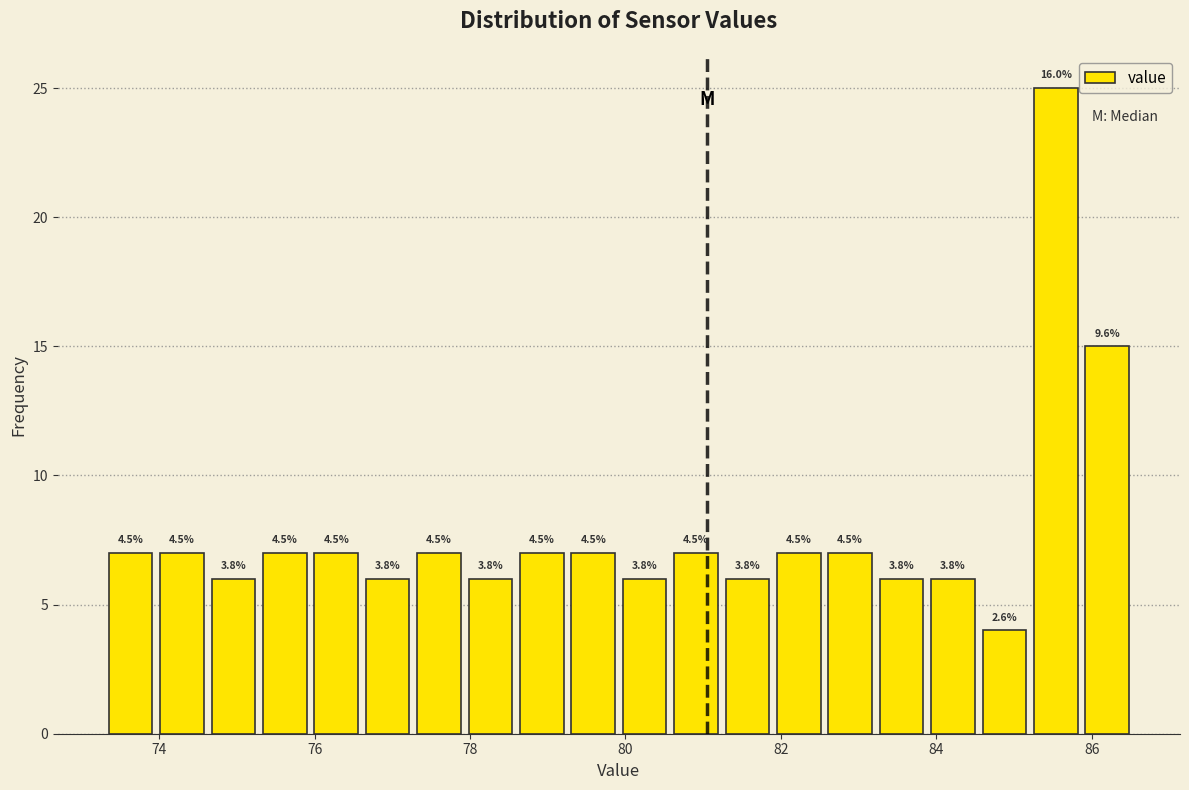

Around what value on the x-axis is the tallest bar? Give the approximate position of its centre, as read against the axis.

85.6